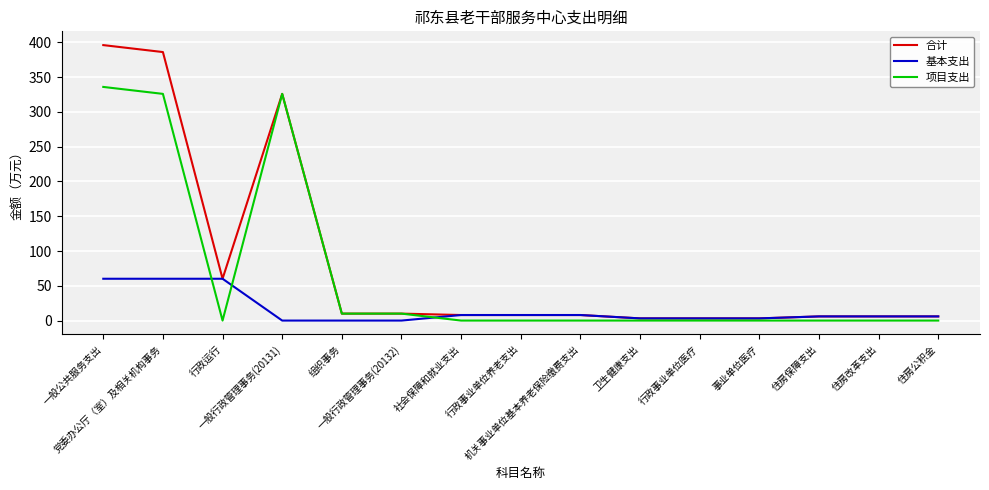

What is the maximum value shown in the chart?

396.0